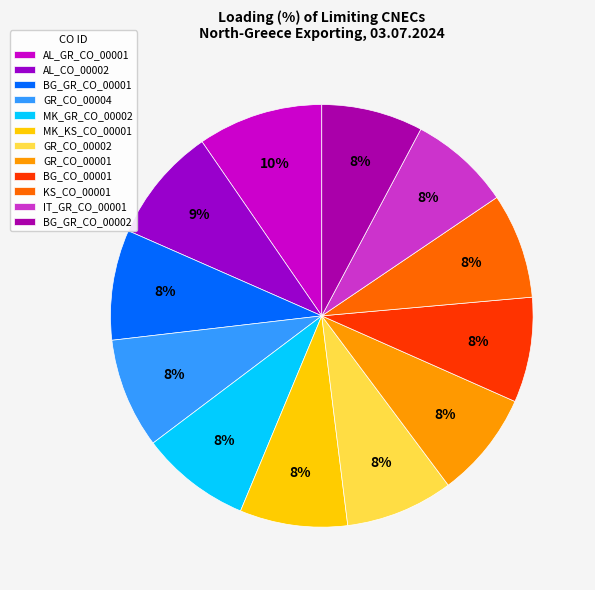

To the nearest percent, what is the difference between the largest and smallest slice percentages?

2%